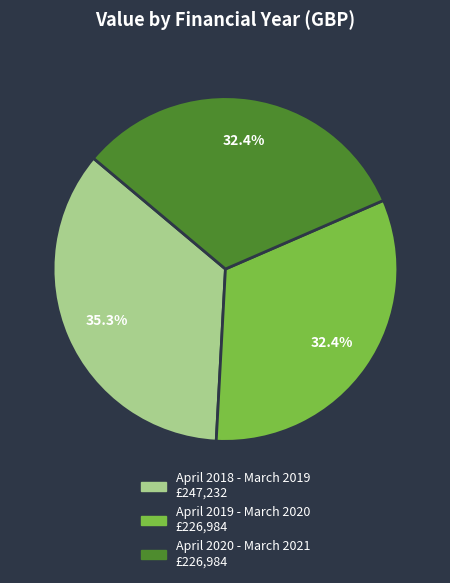

What percentage is the April 2020 - March 2021 slice, to the nearest percent?

32%